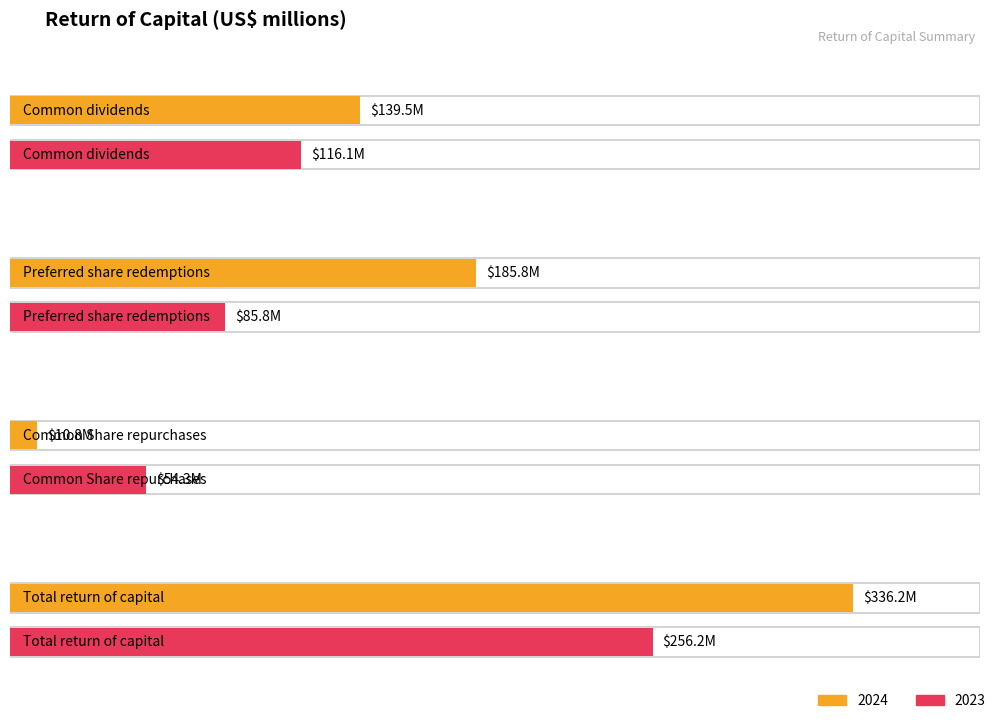

What are all the series names shown in the legend?

2024, 2023